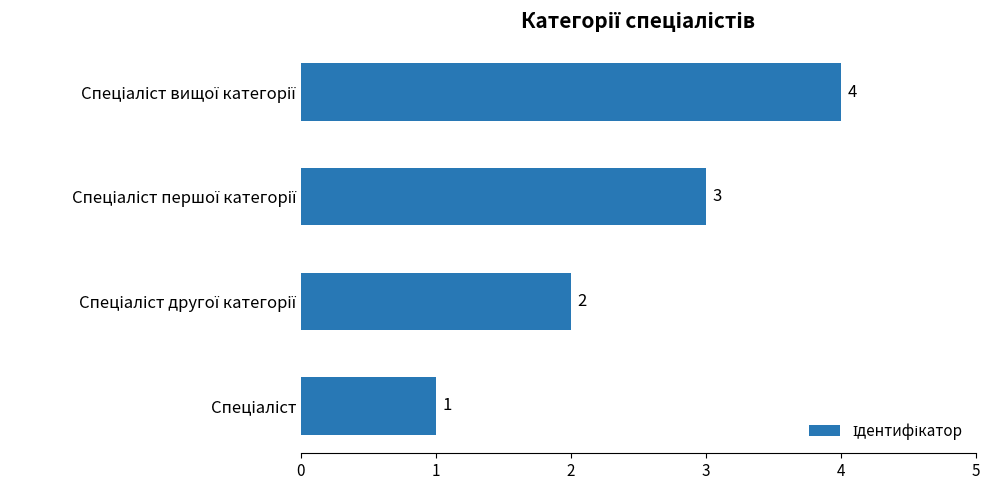

What is the maximum value shown in the chart?

4